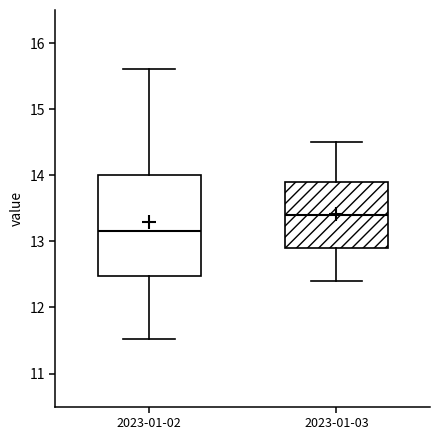

Reading left to right, transcribe this box plot: for each box, give where its median line is, the range the box spans, and where its two whiskers end, as read against the y-axis. The values are not printed on the chart, so give them approximately, as read against the axis.

2023-01-02: median 13.2, box 12.5 to 14.0, whiskers 11.5 to 15.6
2023-01-03: median 13.4, box 12.9 to 13.9, whiskers 12.4 to 14.5